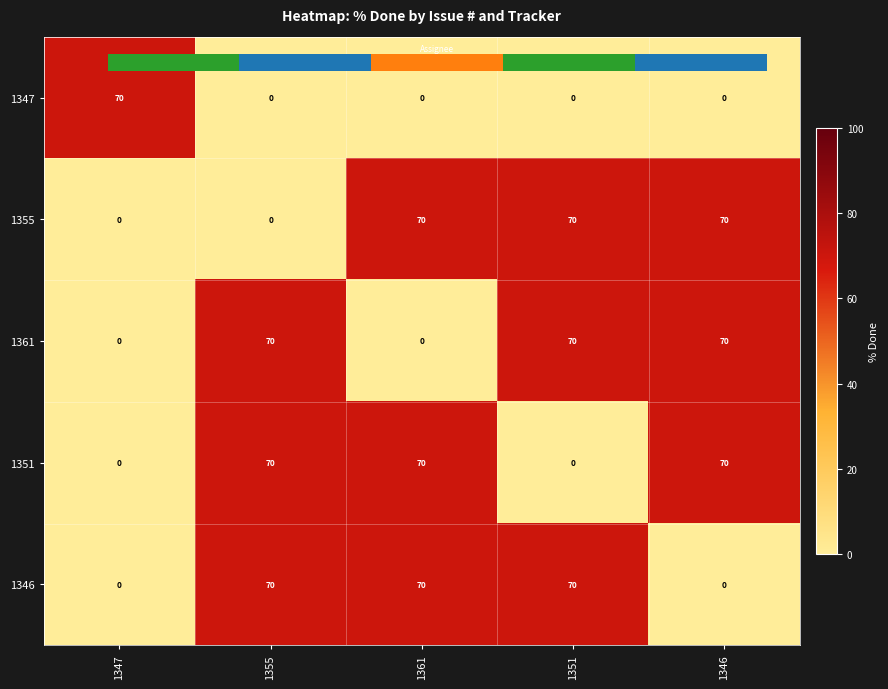

Is it true that 1346 equals 94 at 1351?

False